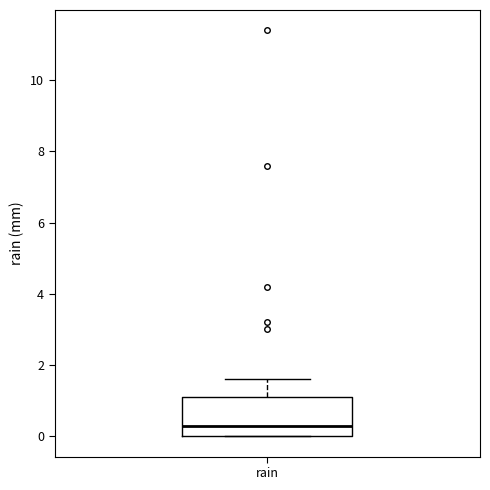

Read this box plot against the y-axis: the position of the median line, the range covered by the box, and the ends of both whiskers. The values are not printed on the chart, so give them approximately, as read against the axis.

median 0.4, box 0.0 to 1.2, whiskers 0.0 to 1.6